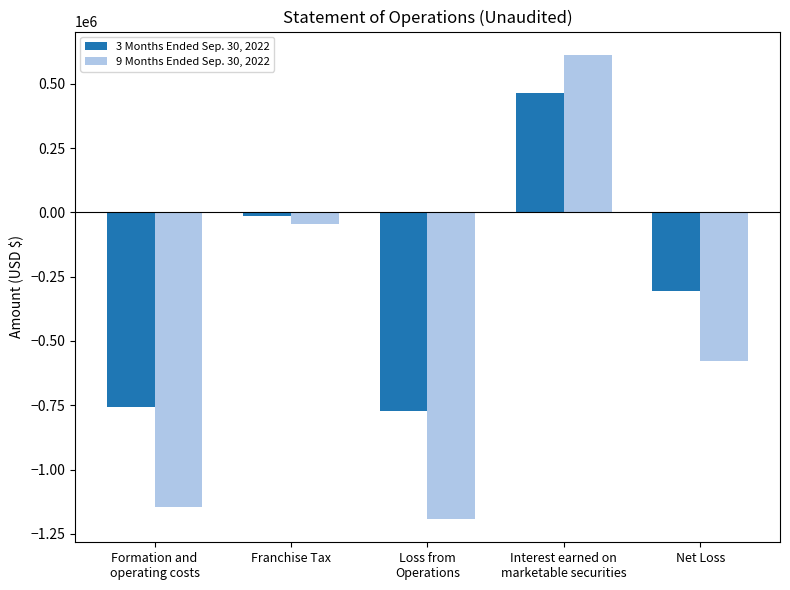

The value of 9 Months Ended Sep. 30, 2022 at Formation and
operating costs is -744469. True or false?

False